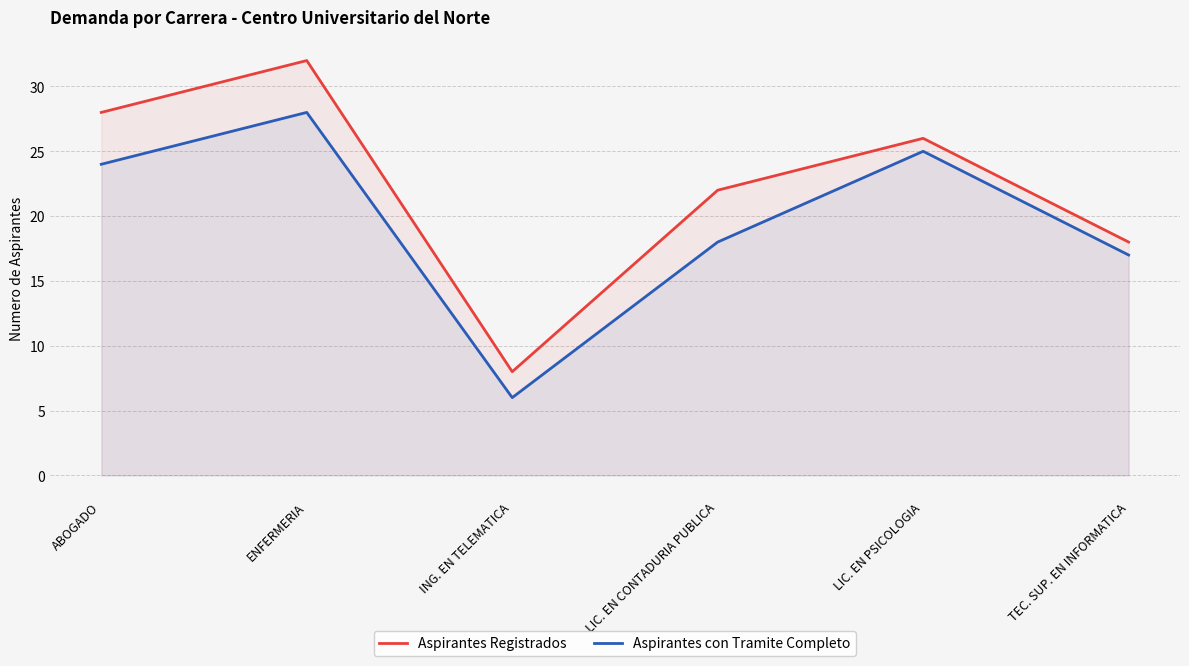

Where is Aspirantes Registrados nearest to the value 20?

LIC. EN CONTADURIA PUBLICA